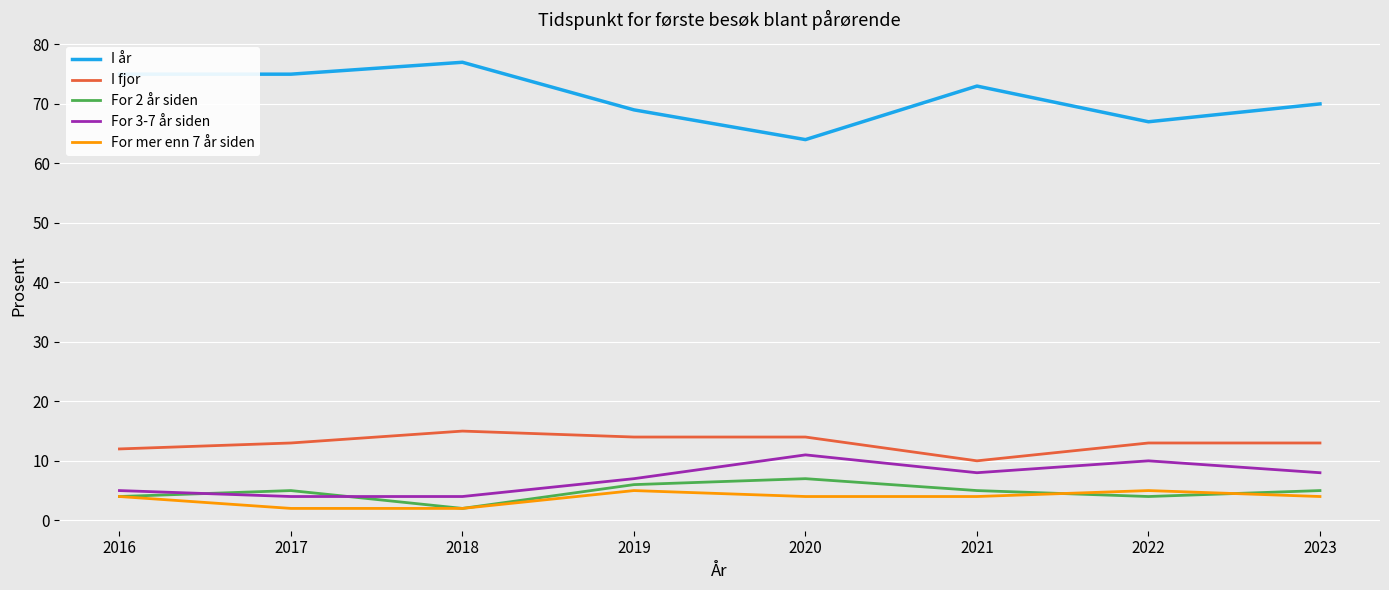

What is the difference between the highest and lowest values at 2017?

73